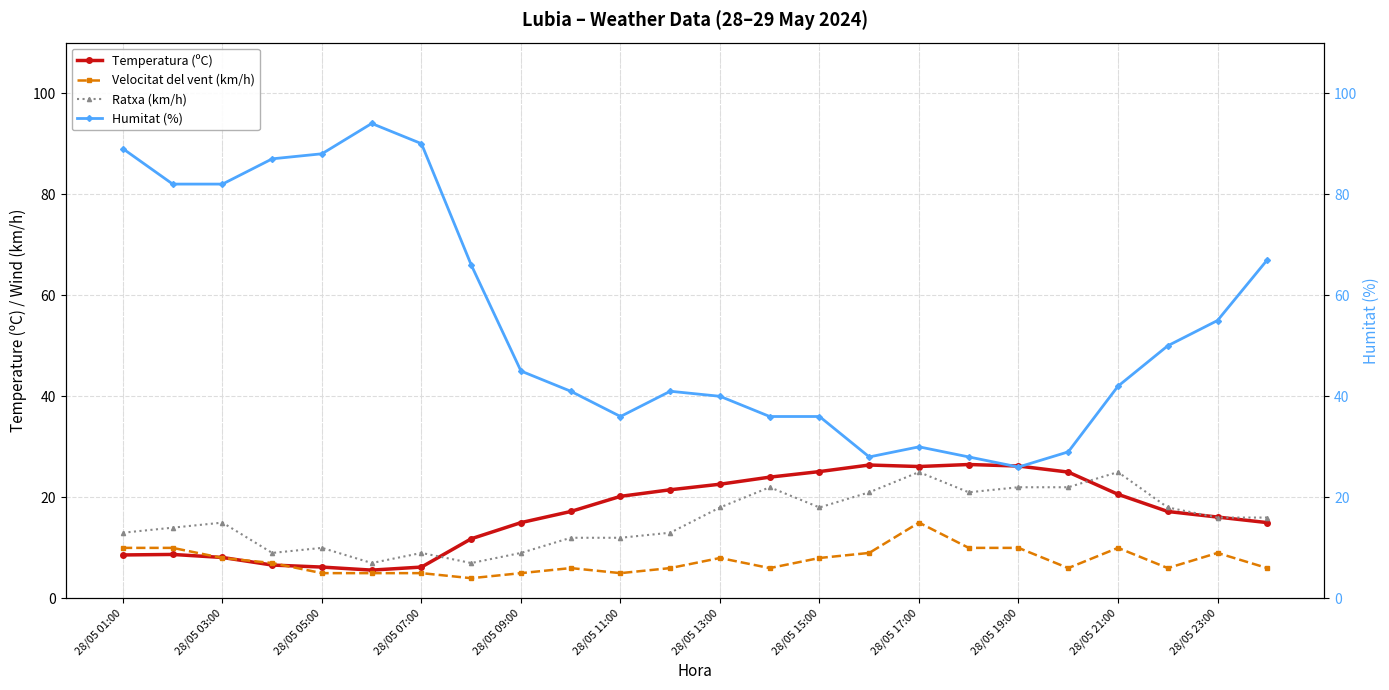

What is the maximum value for Velocitat del vent (km/h)?

15.0